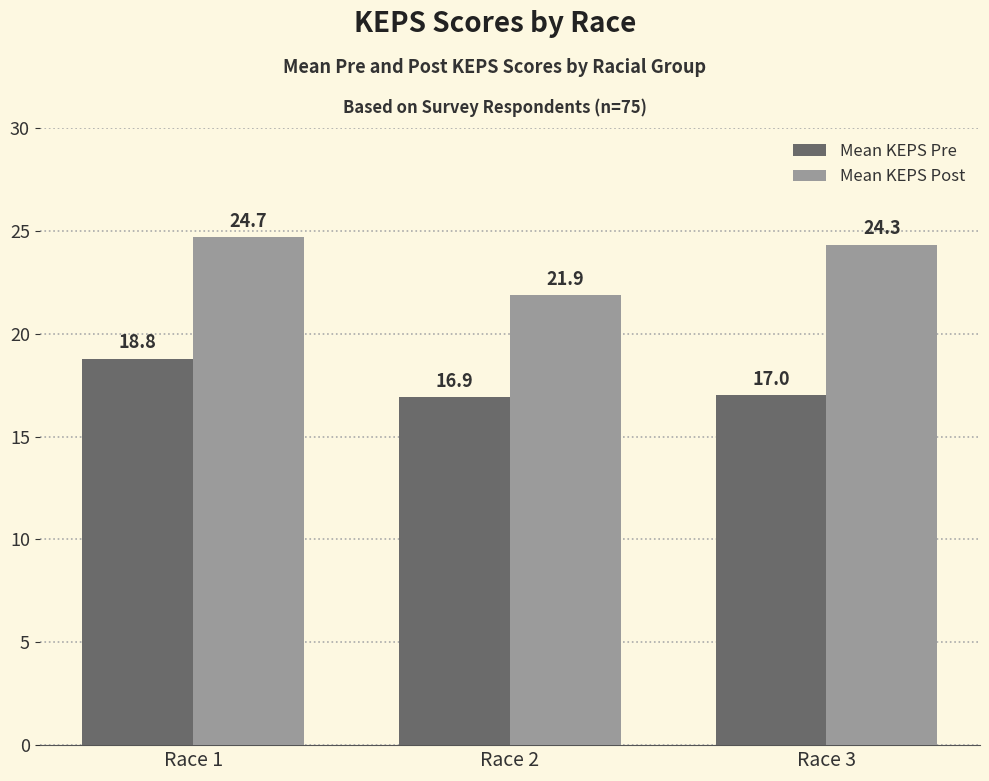

At which label does Mean KEPS Post first exceed 24?

Race 1